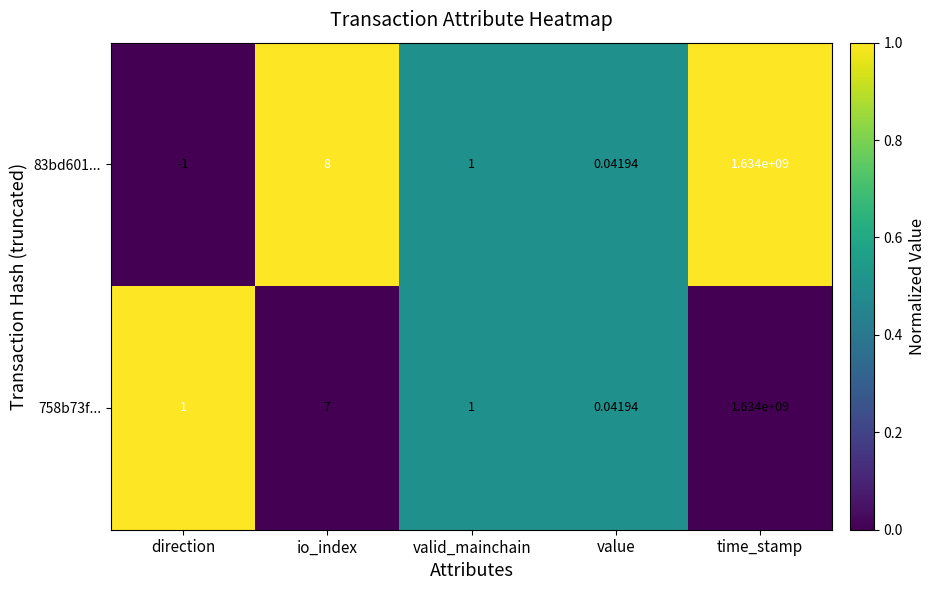

At which category is the sum across all series the highest?

time_stamp